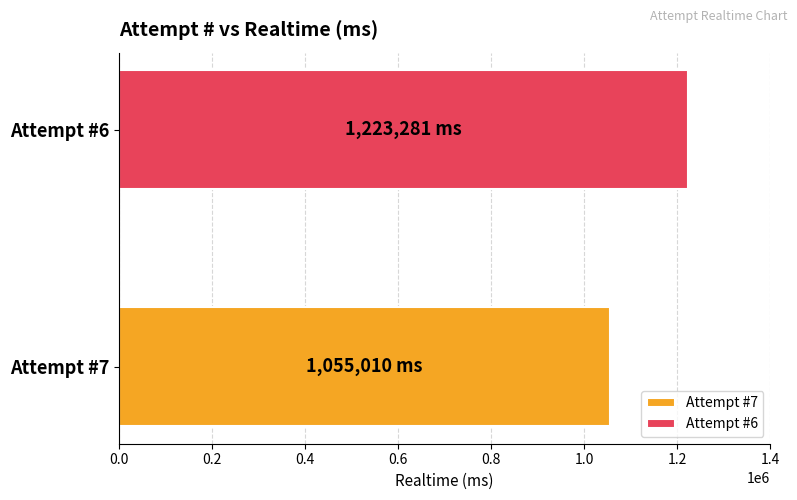

How many series are shown in this chart?

2